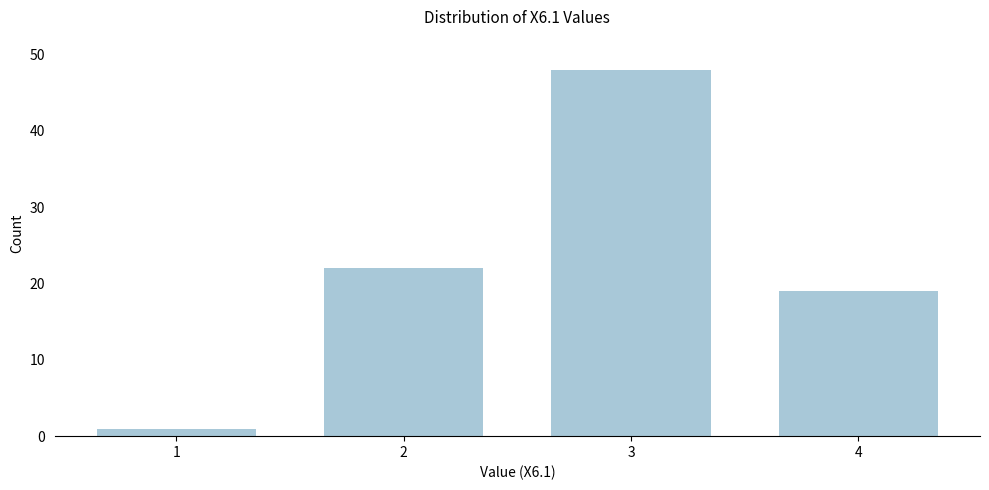

Reading right to left, list all the values displayed in this chart.

4=19	3=48	2=22	1=1